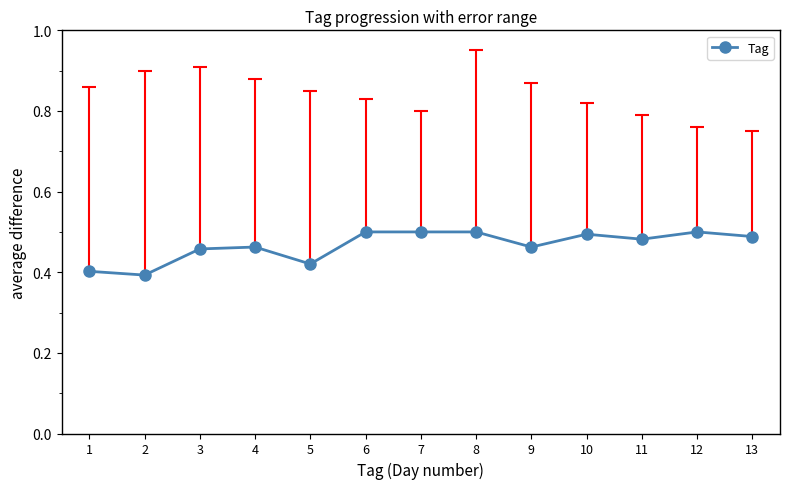

True or false: the data shows 0.4 at 5.

True